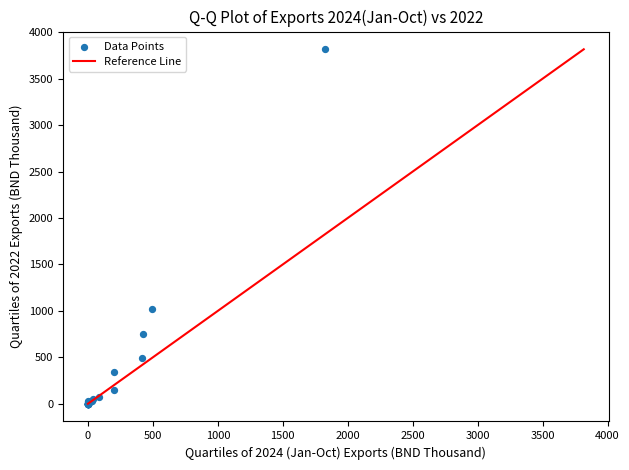

What Y value in the scatter plot is closest to 1908?

1020.8